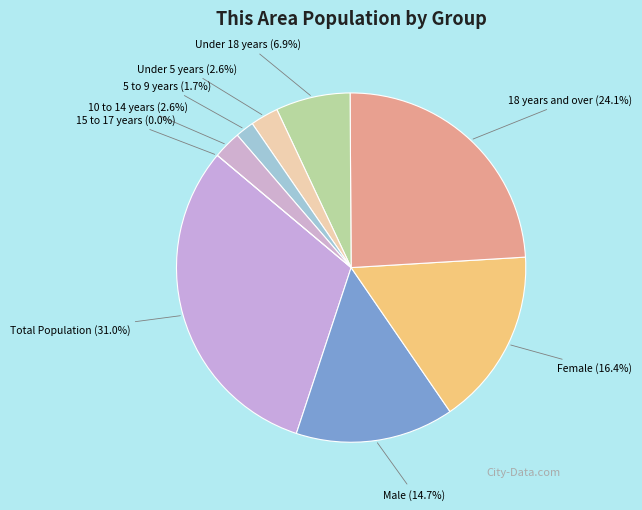

What percentage is NOT represented by Under 5 years?

97.4%